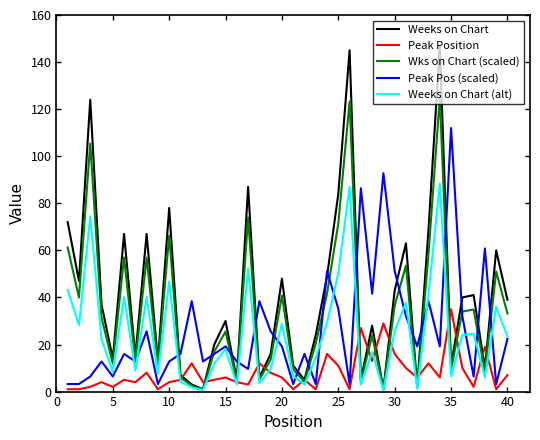

Which category has the highest value in the Peak Position series?

35